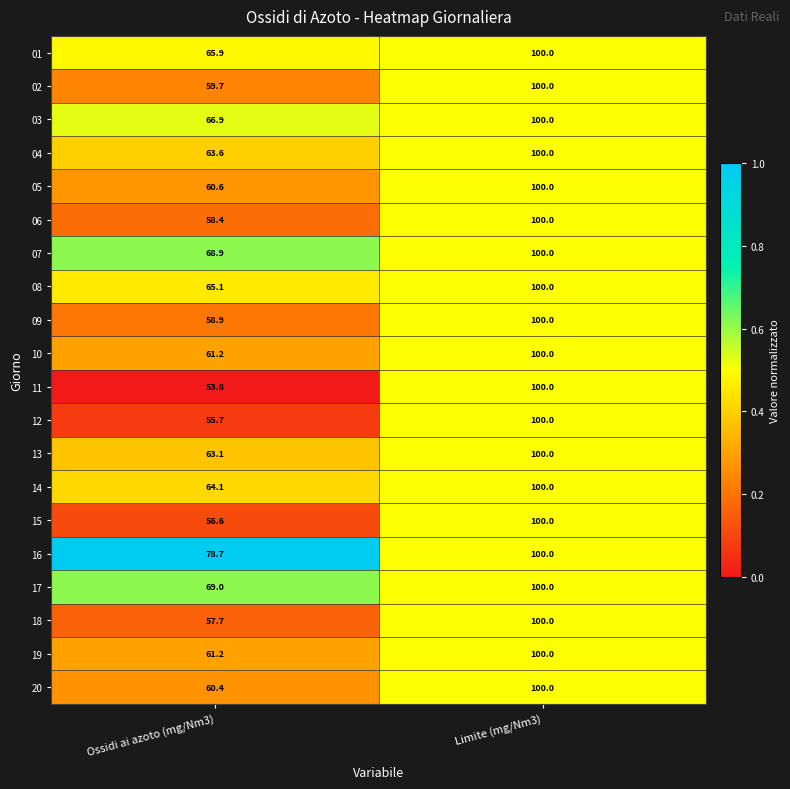

What is the sum of all 01 values?

165.9